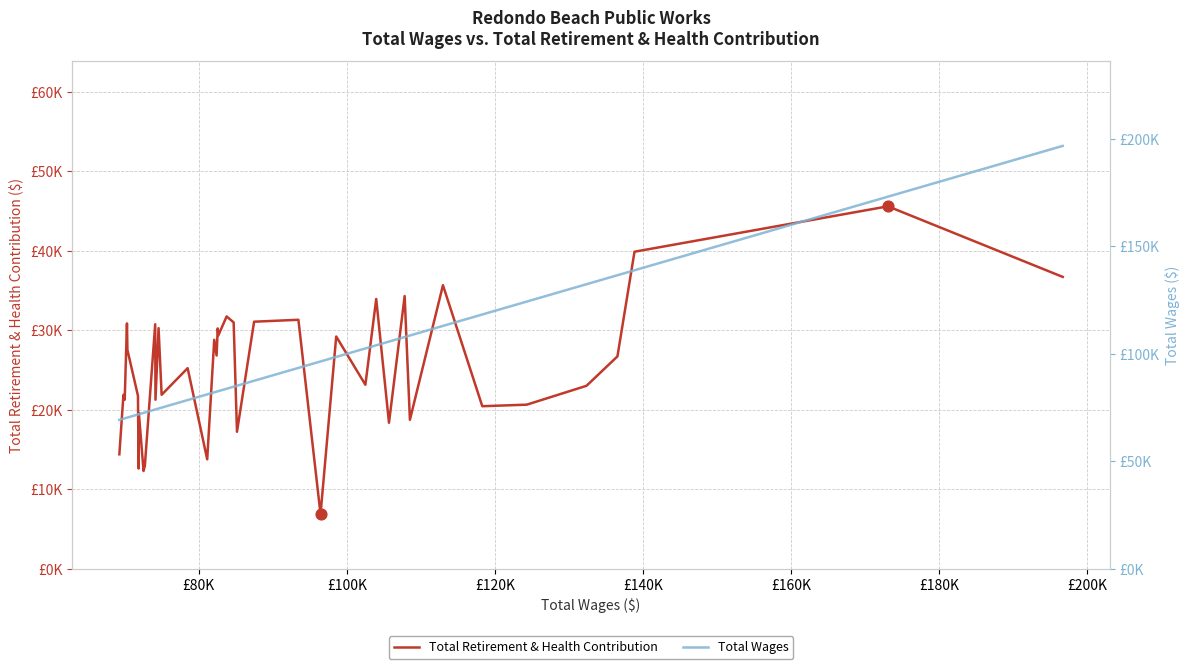

Is the value of Total Wages at 15 greater than the value of Total Retirement & Health Contribution at 33?

Yes